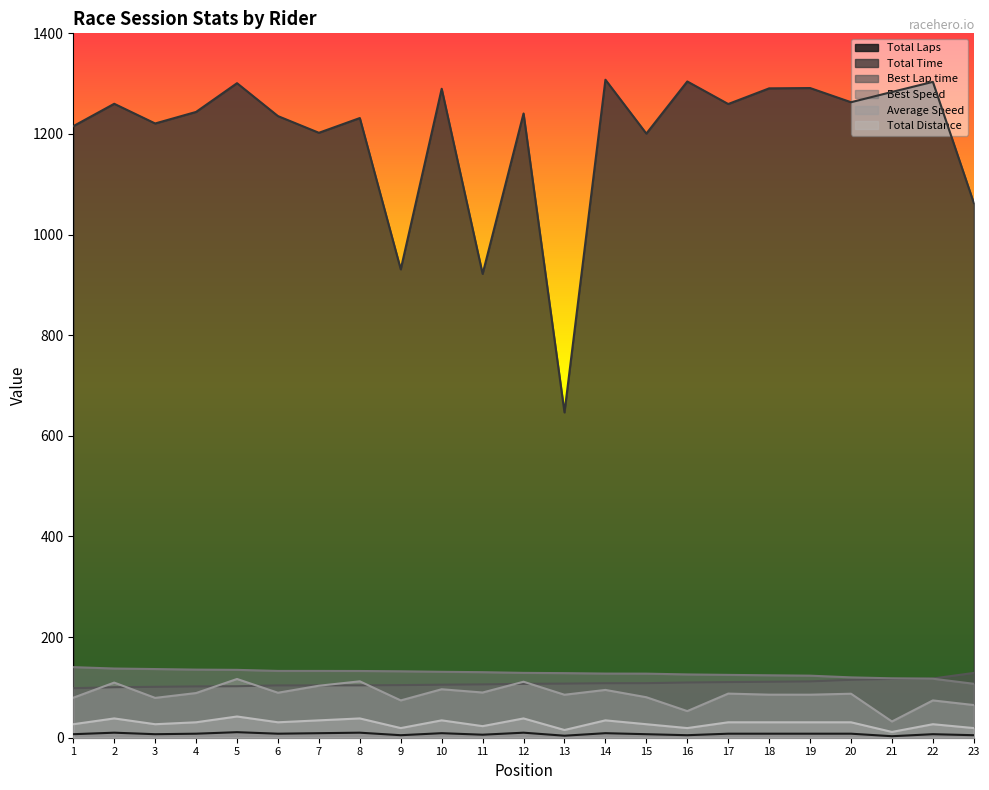

True or false: Total Time and Best Speed cross at least once.

False